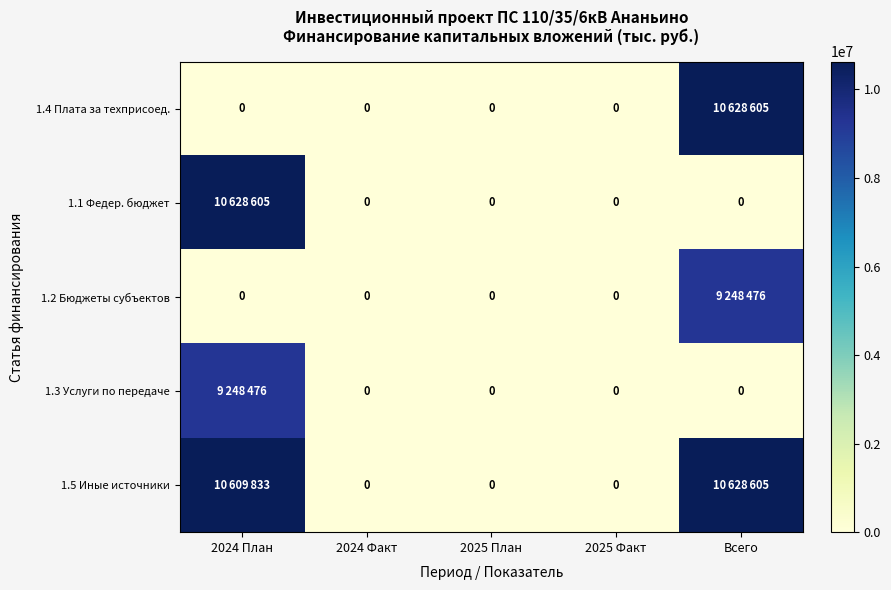

Count the number of data series in this chart.

5